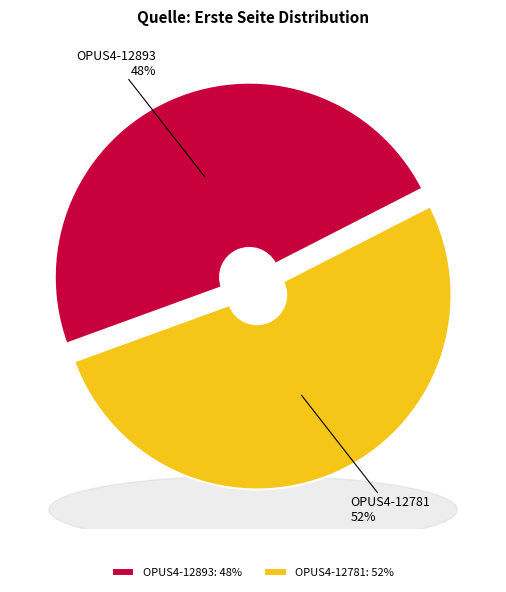

True or false: OPUS4-12893 accounts for 48% of the total.

True